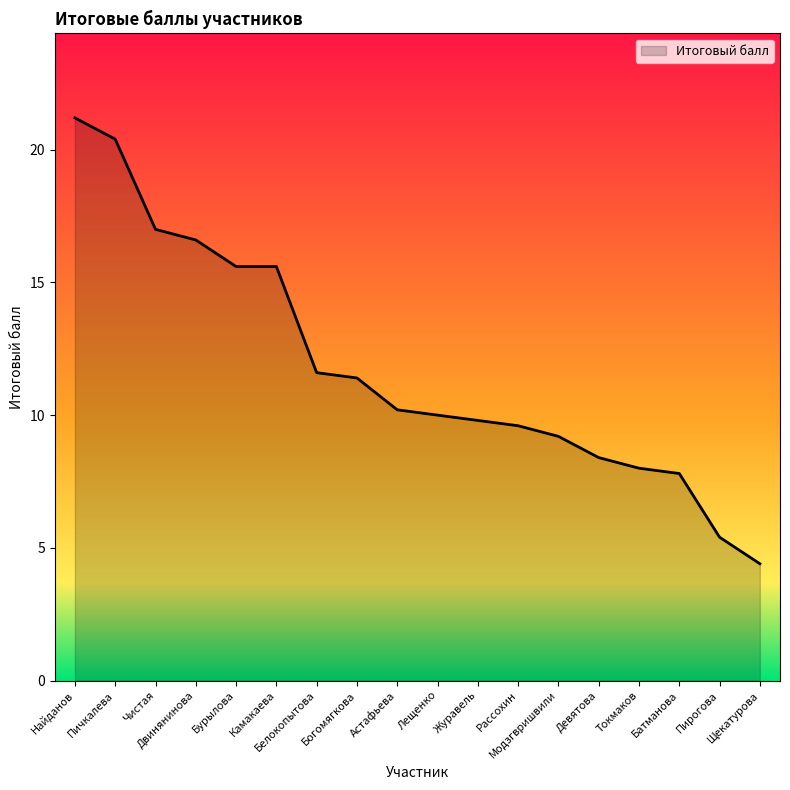

What is the difference between the values at Пичкалева and Бурылова?

4.8